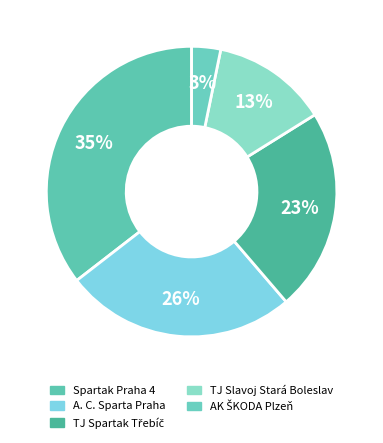

Is it true that A. C. Sparta Praha is 13% of the pie?

False